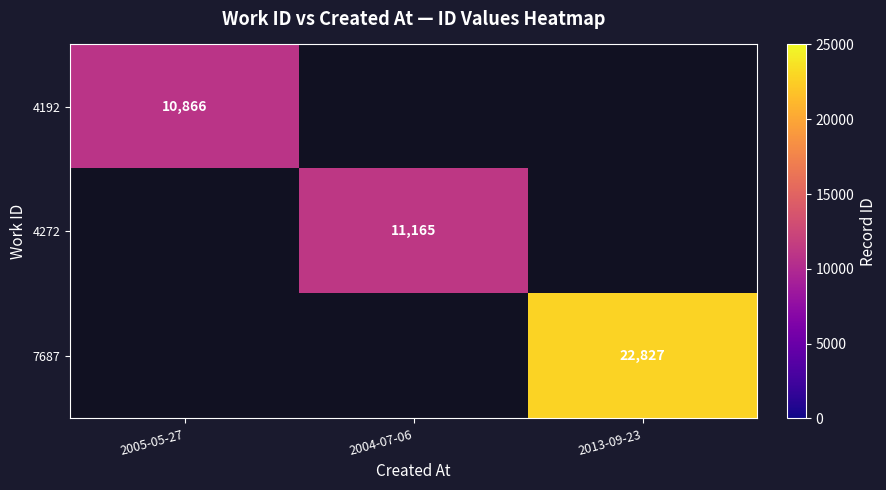

Which category has the highest value across all series?

2013-09-23